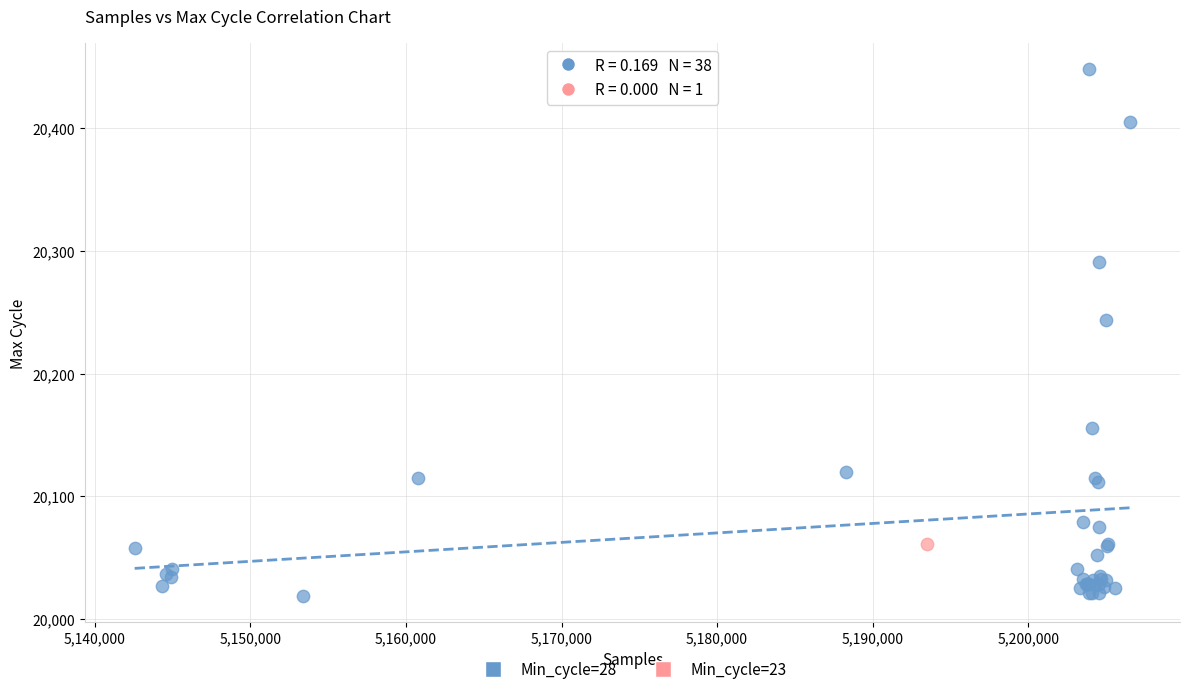

What are all the series names shown in the legend?

Min_cycle=28, Min_cycle=23